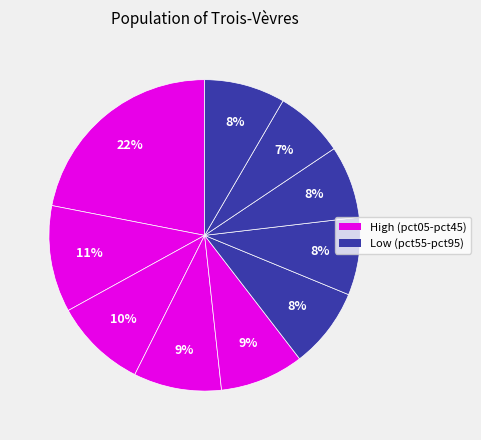

What is the smallest slice in the pie chart?

pct85